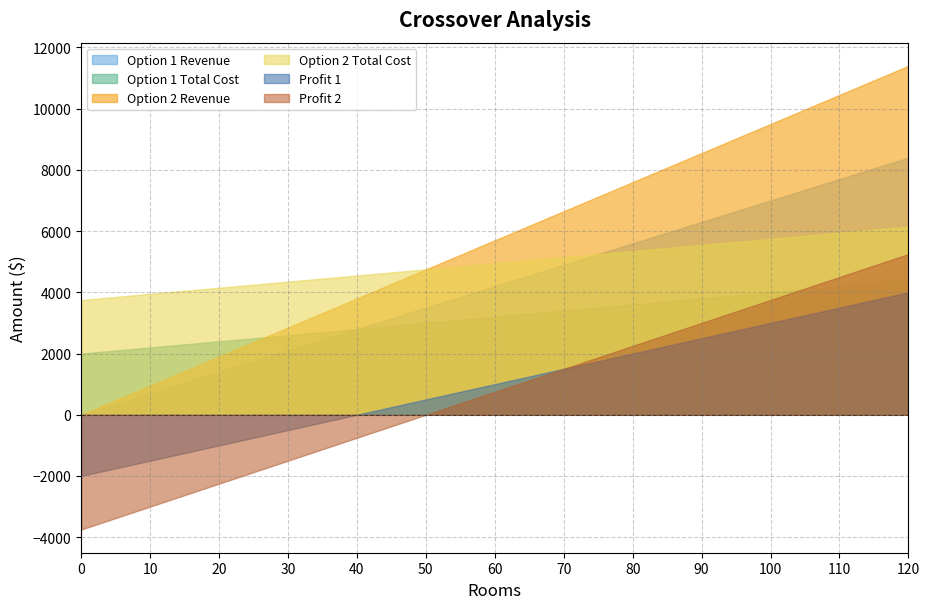

True or false: Option 2 Revenue has a value of 1900 at 20.

True